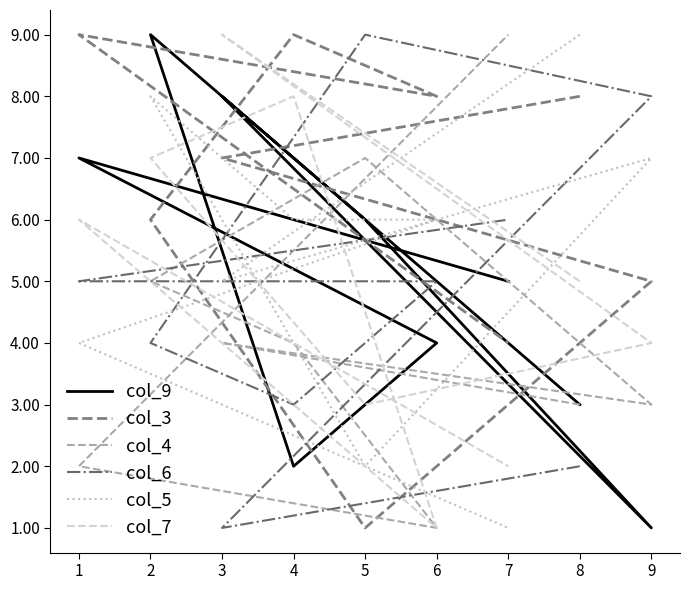

How many times do col_5 and col_3 cross each other?

3